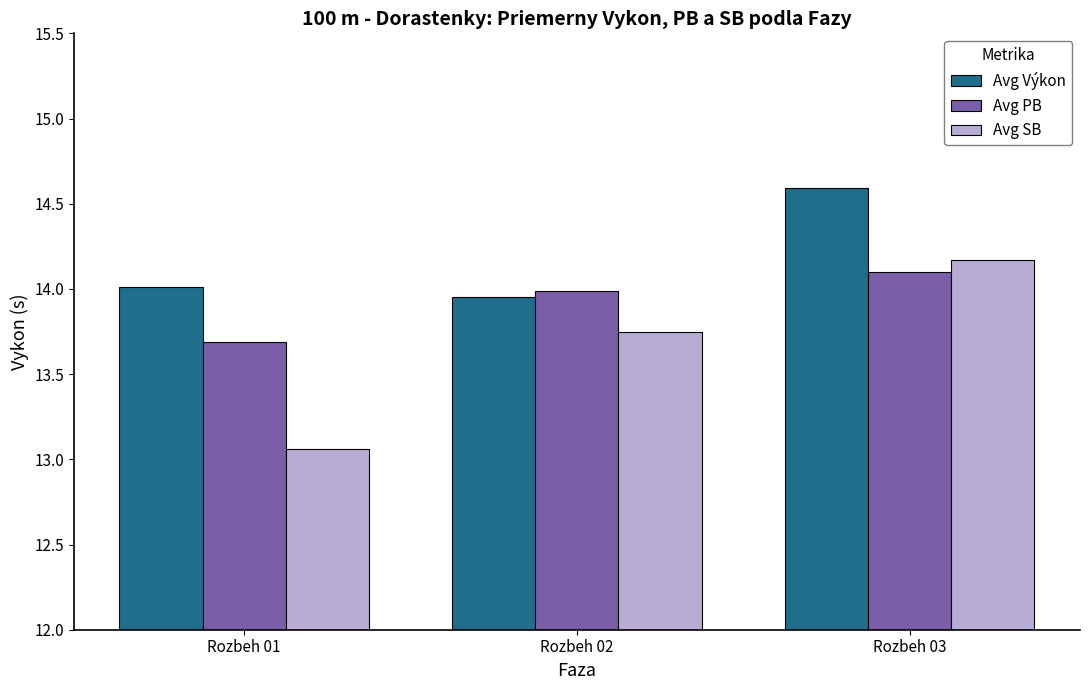

What is the average value of the Avg Výkon series?

14.2